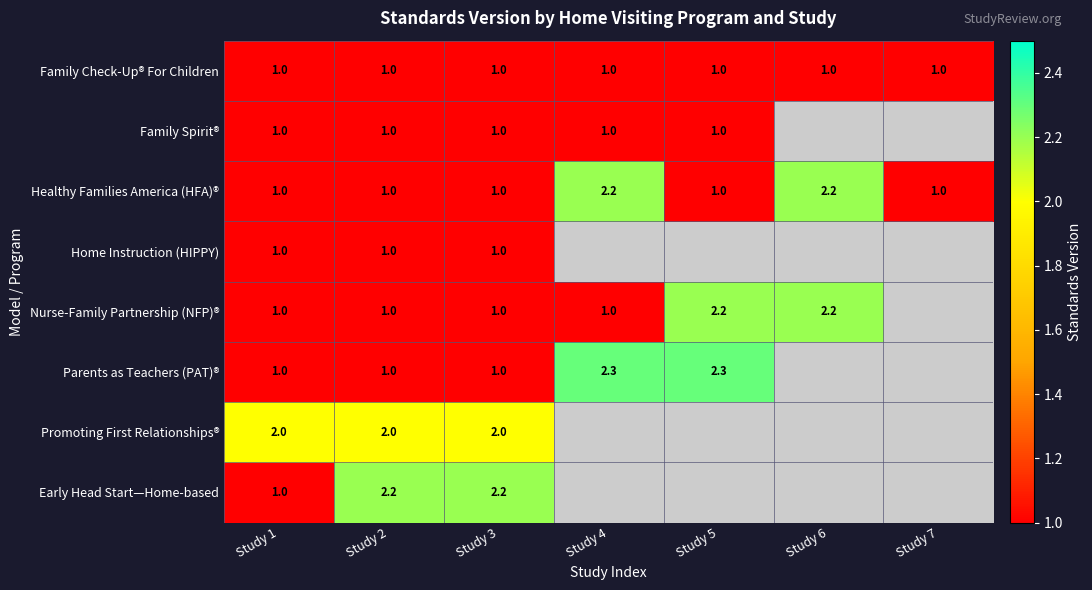

True or false: Family Spirit® has a value of 1.0 at Study 1.

True